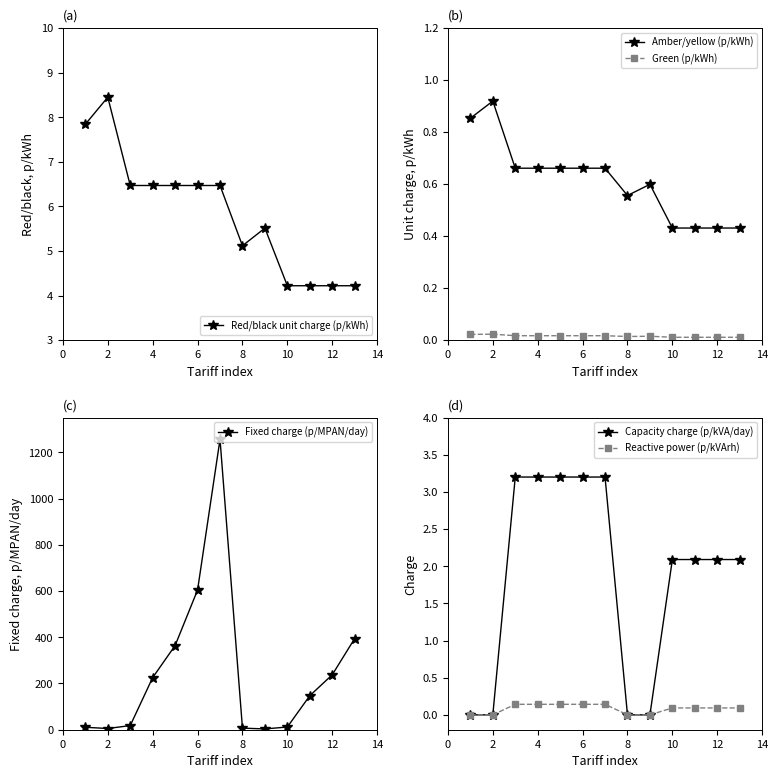

True or false: Red/black unit charge (p/kWh) and Capacity charge (p/kVA/day) intersect in this chart.

False